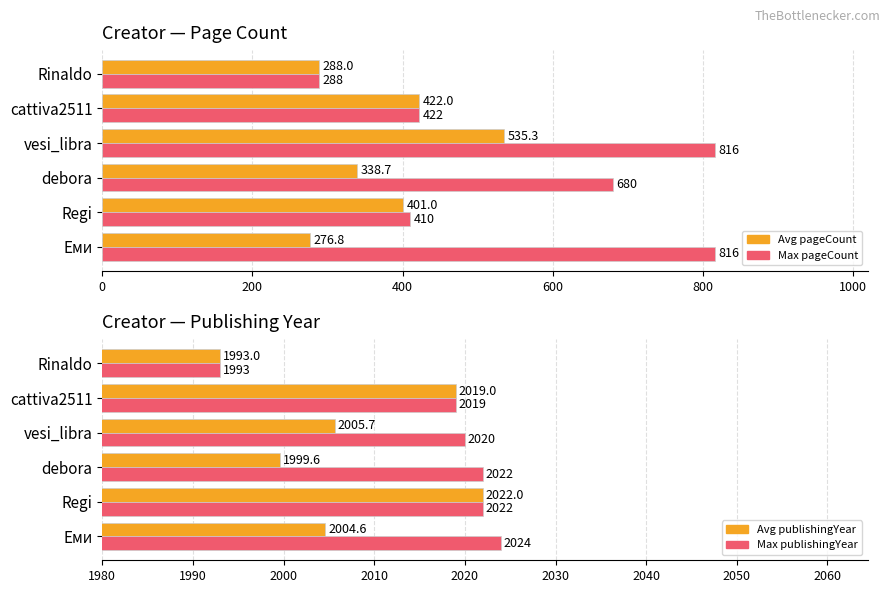

Which series changed the most between Regi and cattiva2511?

Avg pageCount